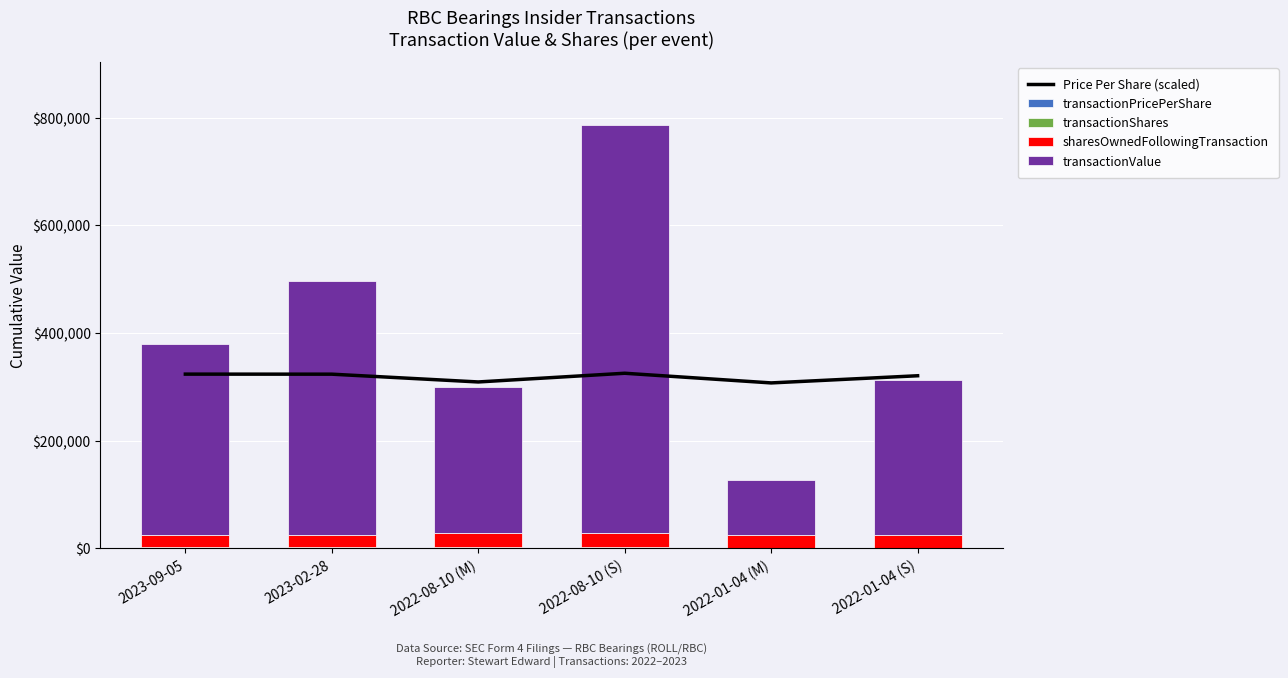

What is the smallest value displayed?

72.9